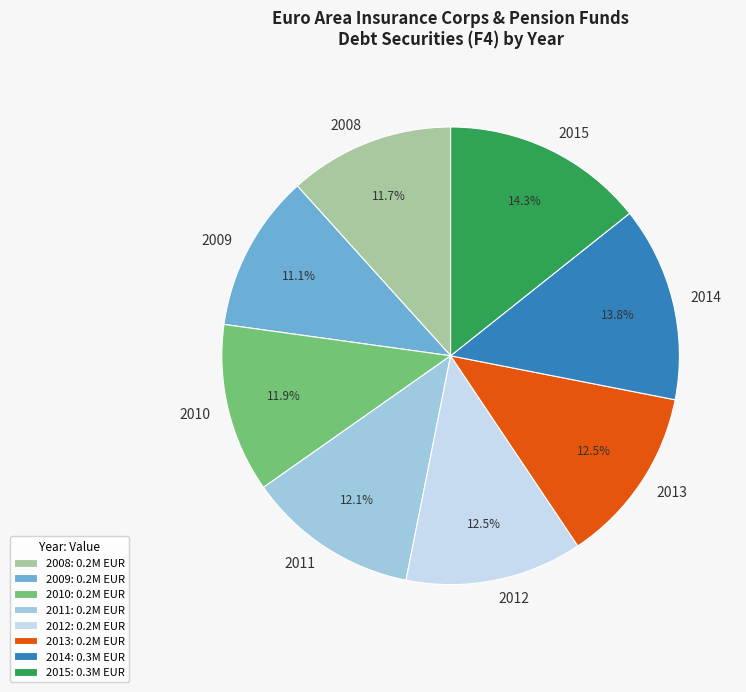

Is 2009 the majority of the pie?

No